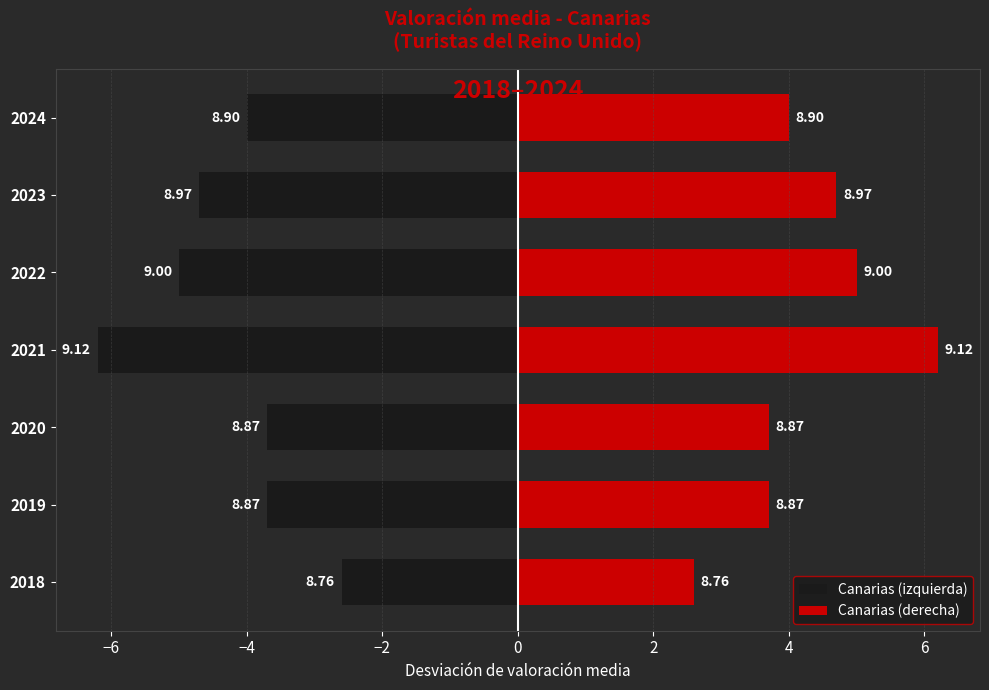

What are all the series names shown in the legend?

Canarias (izquierda), Canarias (derecha)